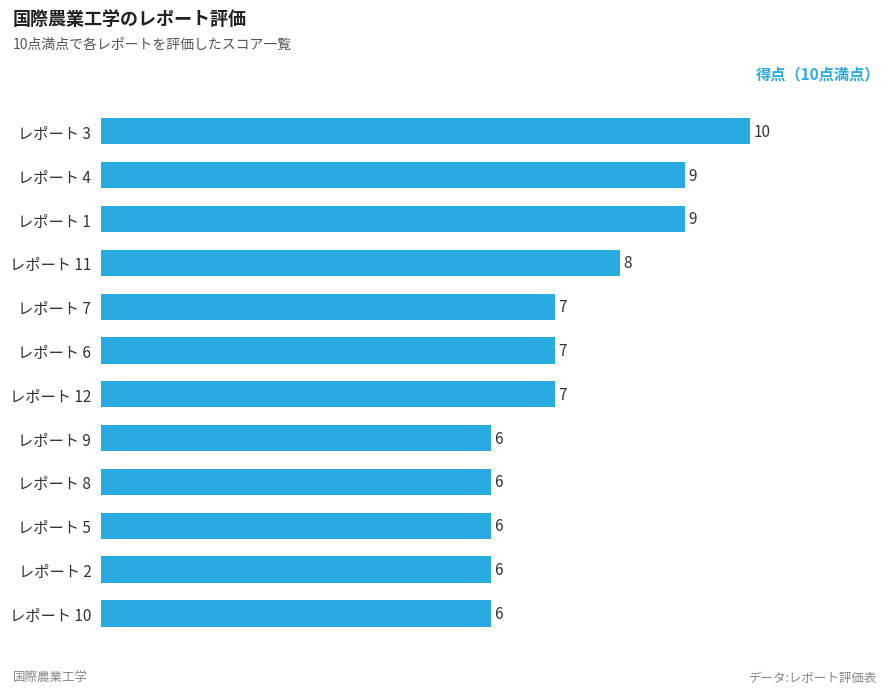

The chart shows a value of 6 at レポート 9. True or false?

True